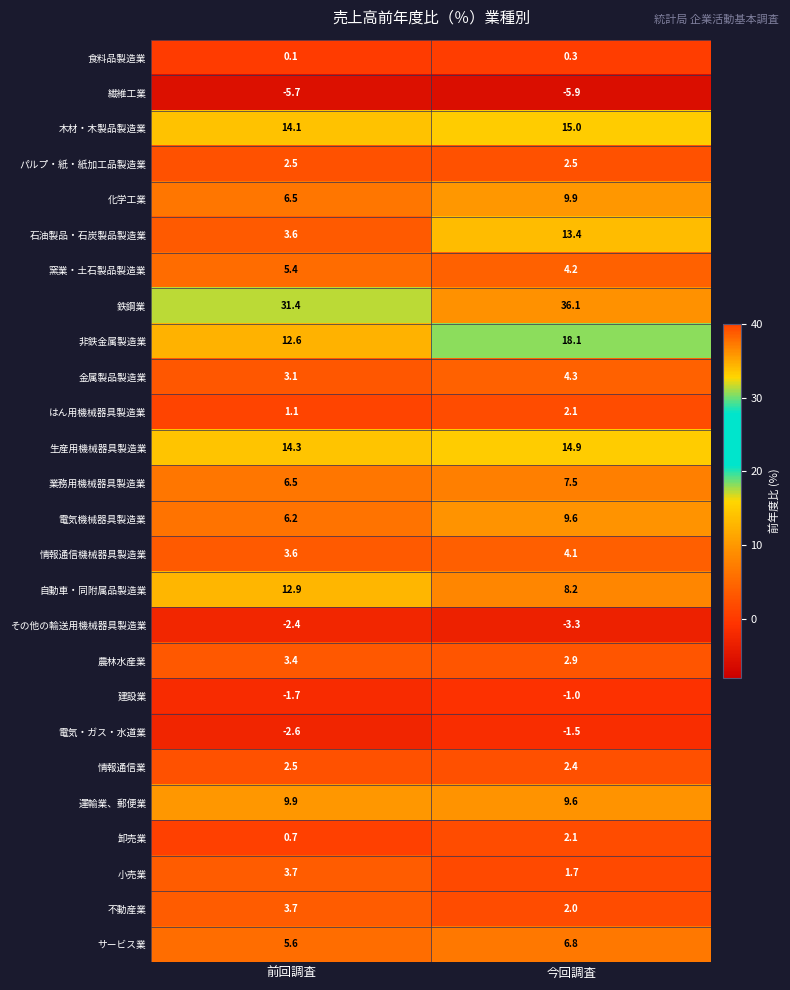

At which category does the chart reach its peak across all series?

今回調査